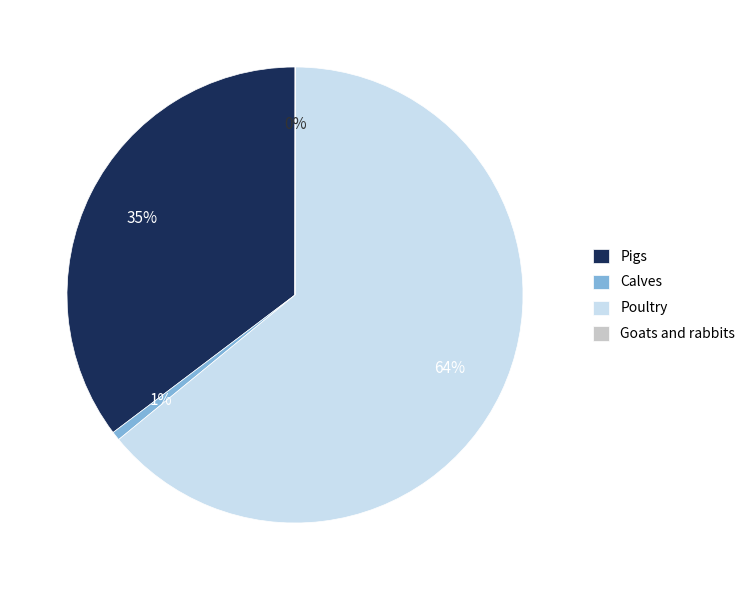

To the nearest percent, what percentage of the pie is Pigs?

35%